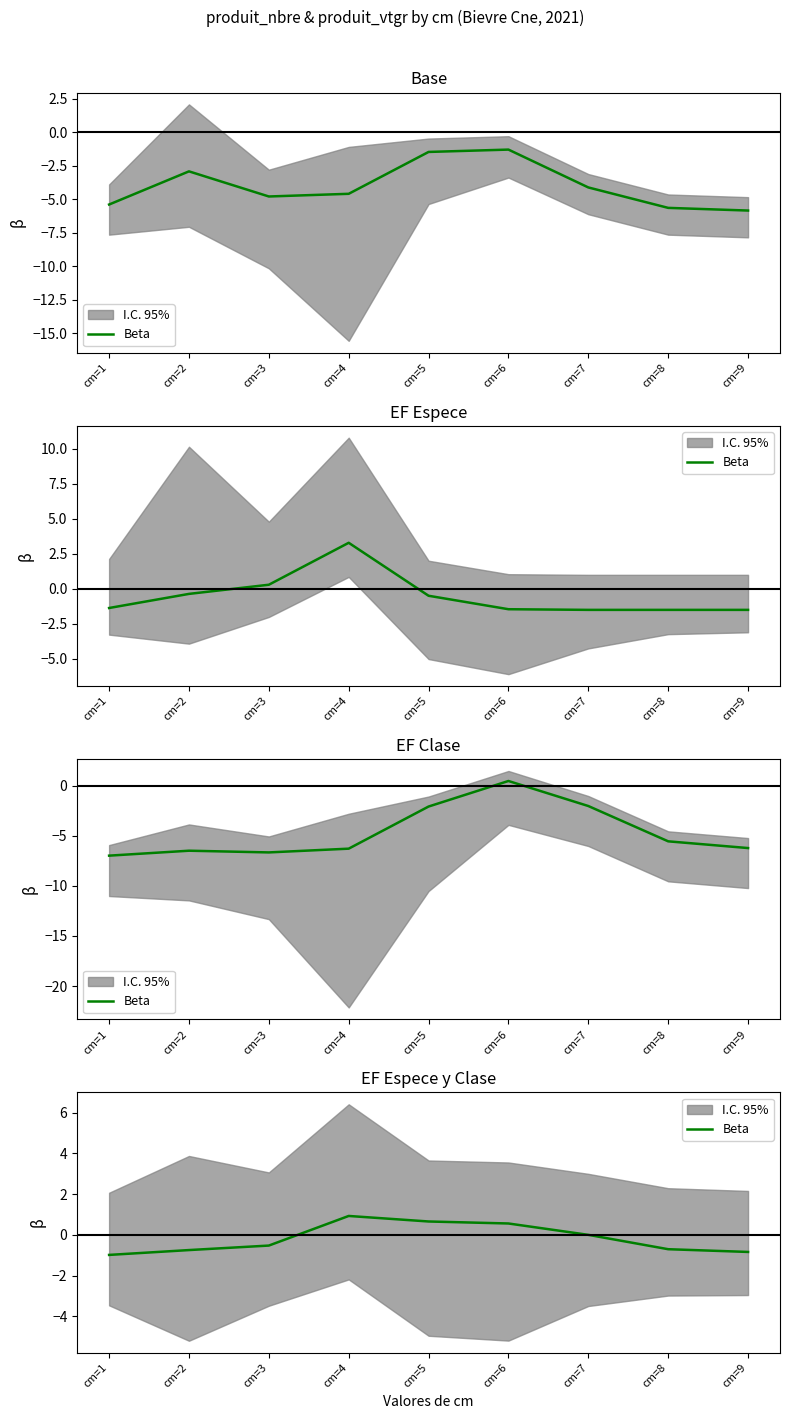

Reading right to left, list all the values displayed in this chart.

cm=9=-0.8	cm=8=-0.7	cm=7=-0.0	cm=6=0.6	cm=5=0.7	cm=4=0.9	cm=3=-0.5	cm=2=-0.7	cm=1=-1.0